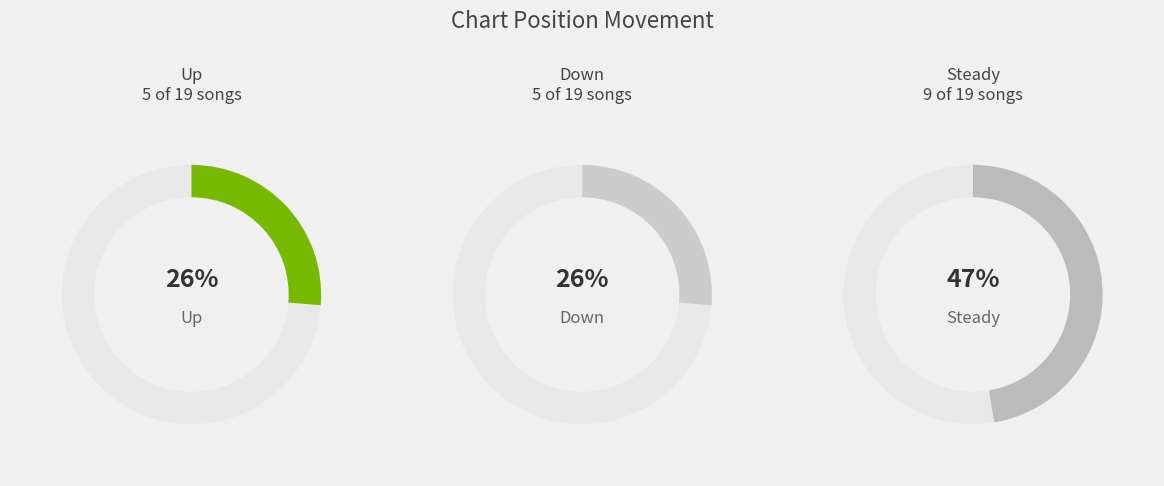

How many slices are in this pie chart?

3